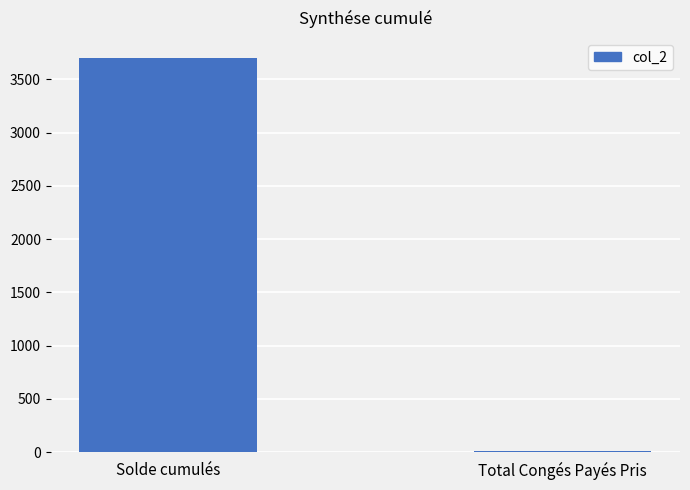

Which label corresponds to the largest value in the chart?

Solde cumulés